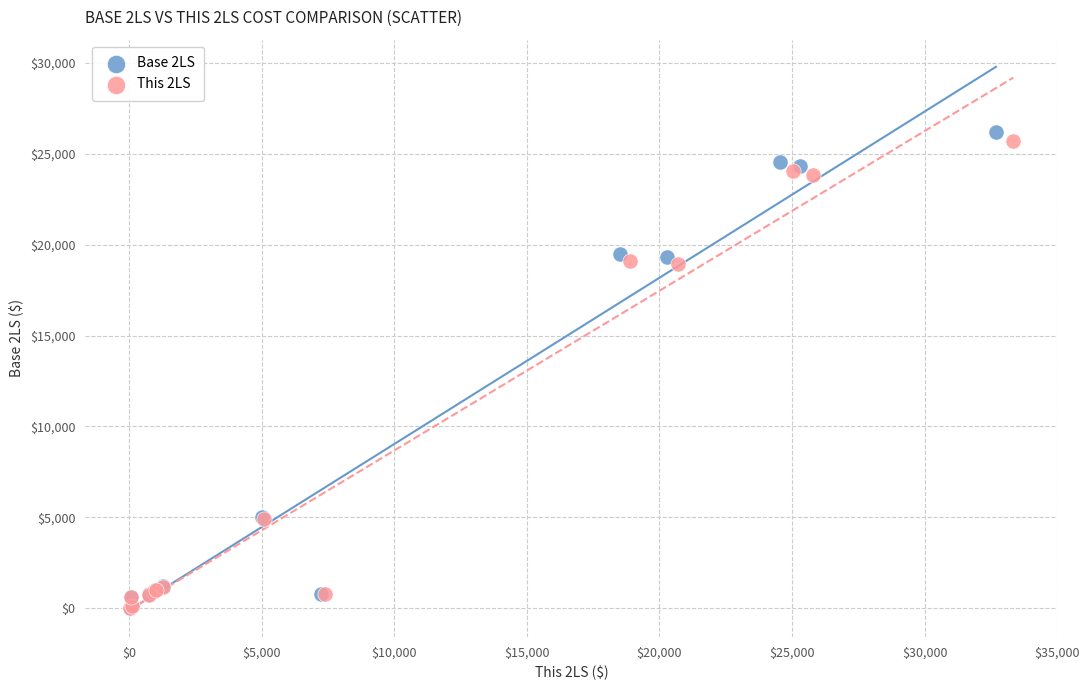

Which series has the largest Y range (max minus min)?

Base 2LS